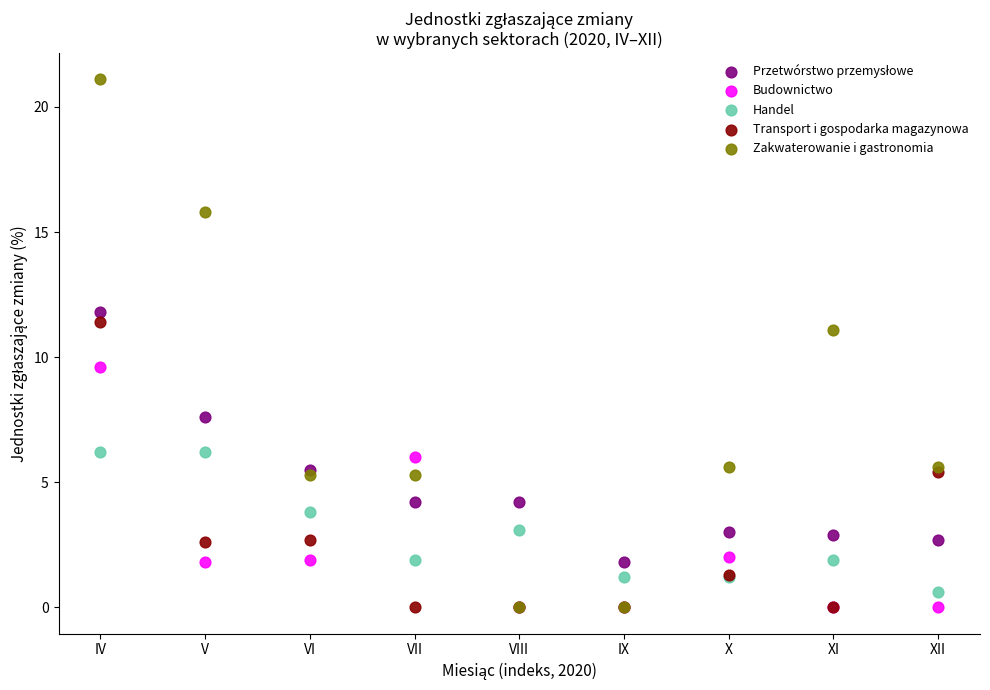

In the Zakwaterowanie i gastronomia series, what Y value is closest to 10?

11.1